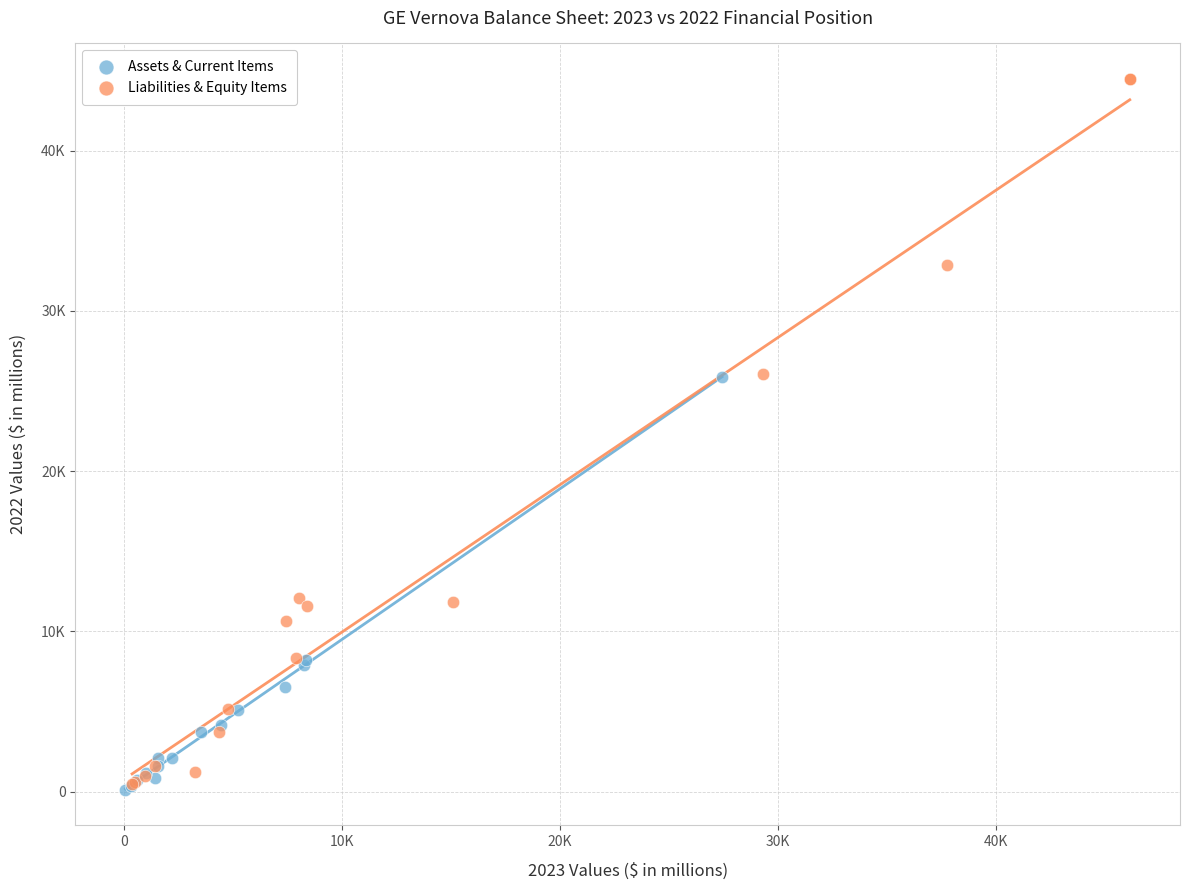

Which series has the widest spread of Y values?

Liabilities & Equity Items